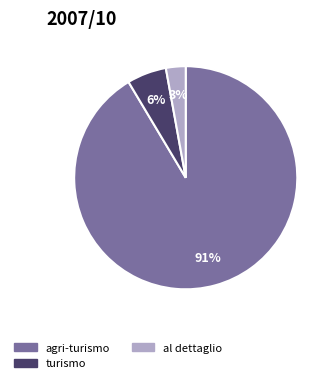

To the nearest percent, what is the combined percentage of al dettaglio and agri-turismo?

94%